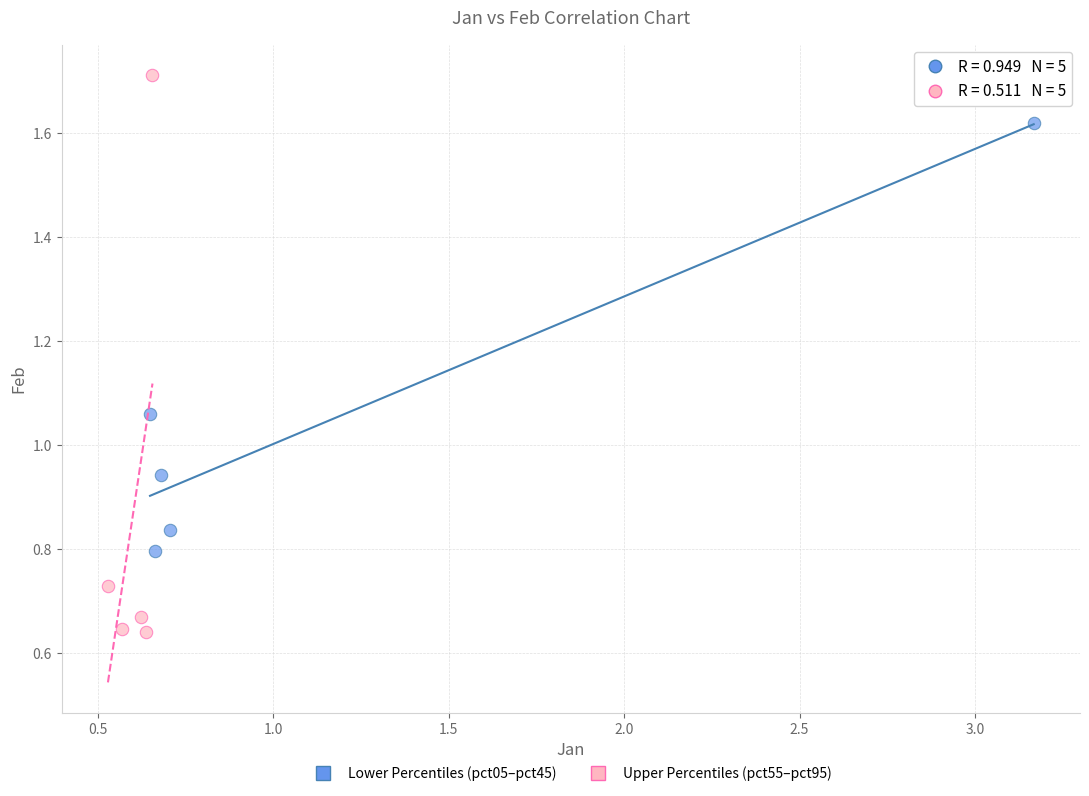

Which series reaches the maximum Y coordinate?

Upper Percentiles (pct55–pct95)